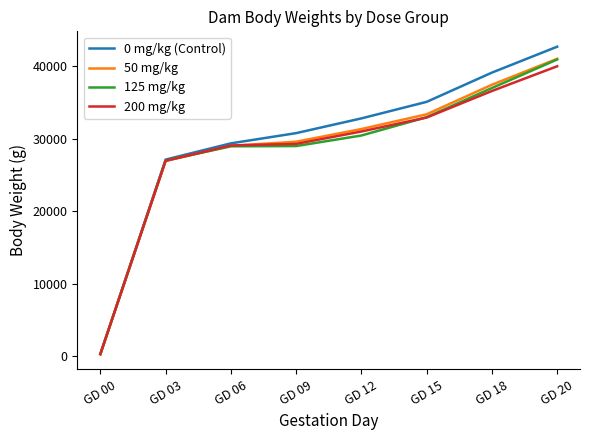

What is the difference between the maximum and minimum values in the 0 mg/kg (Control) series?

42484.6